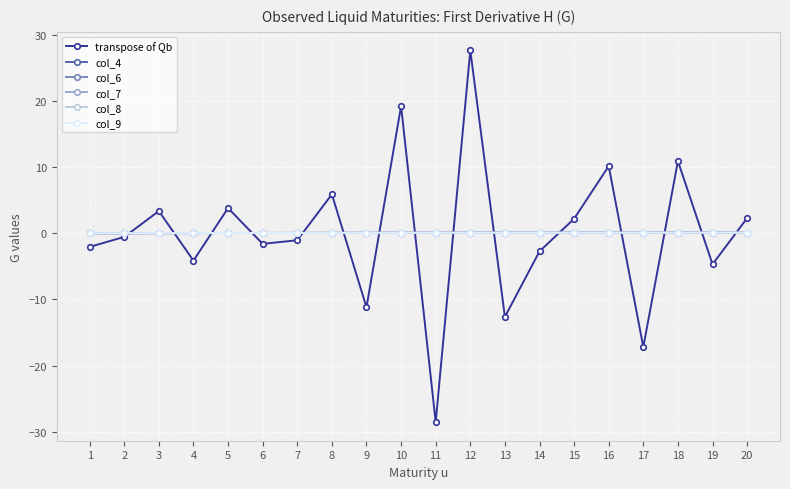

What is the difference between the highest and lowest values at 20?

2.2